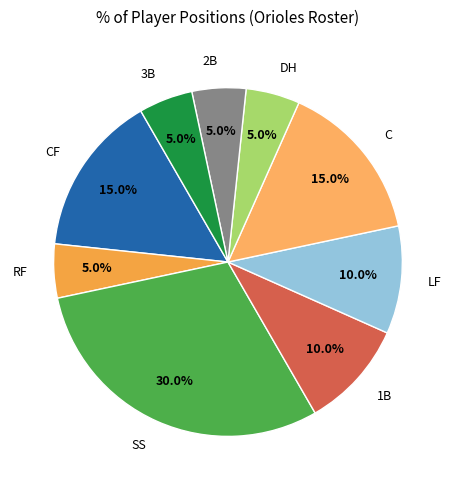

Does any single category account for the majority?

No